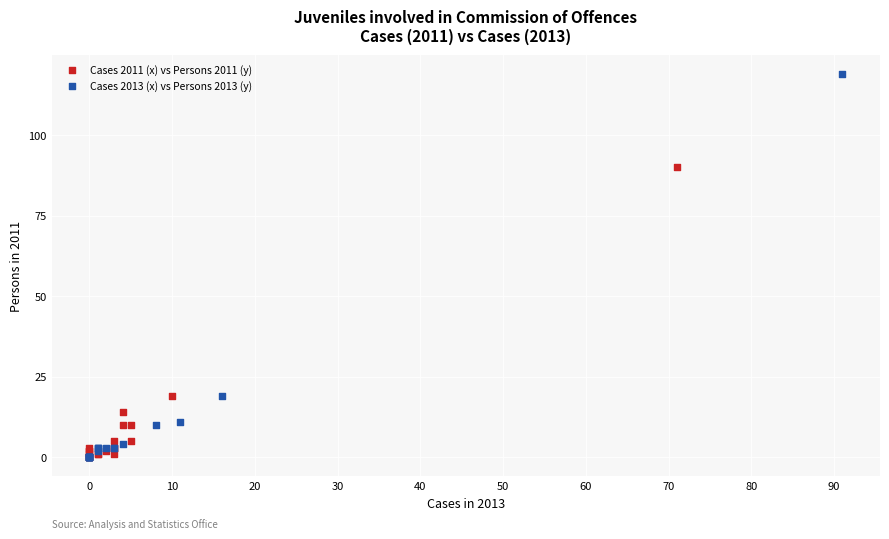

Which series reaches the maximum Y coordinate?

Cases 2013 (x) vs Persons 2013 (y)